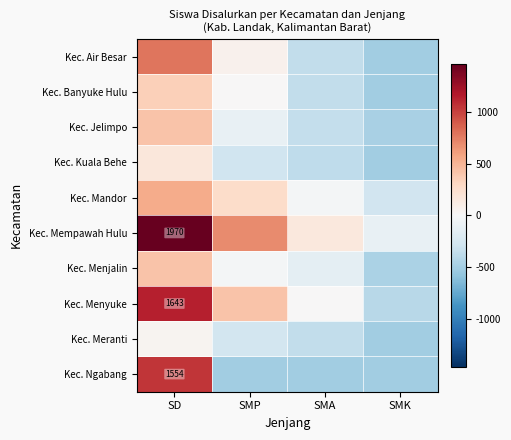

At which category is the sum across all series the highest?

SD